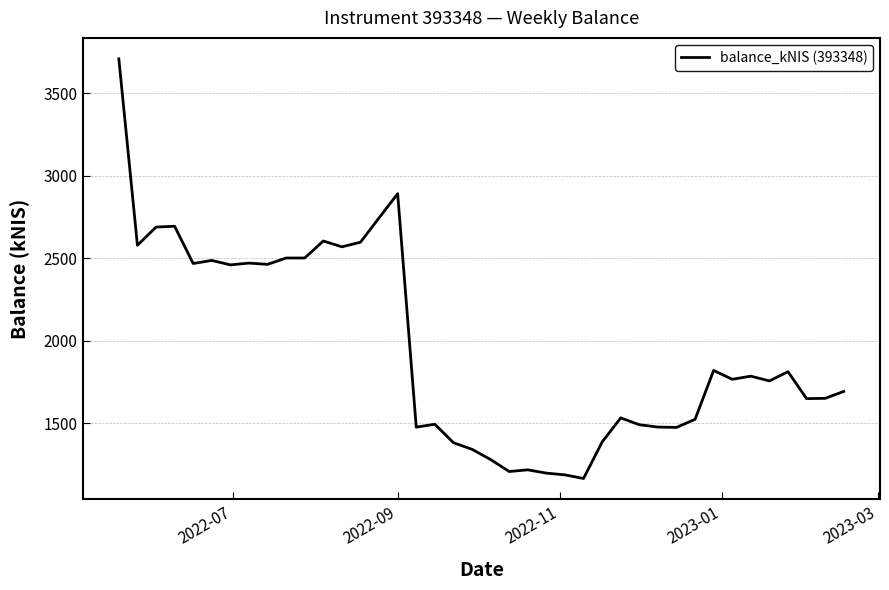

What is the smallest value displayed?

1166.2